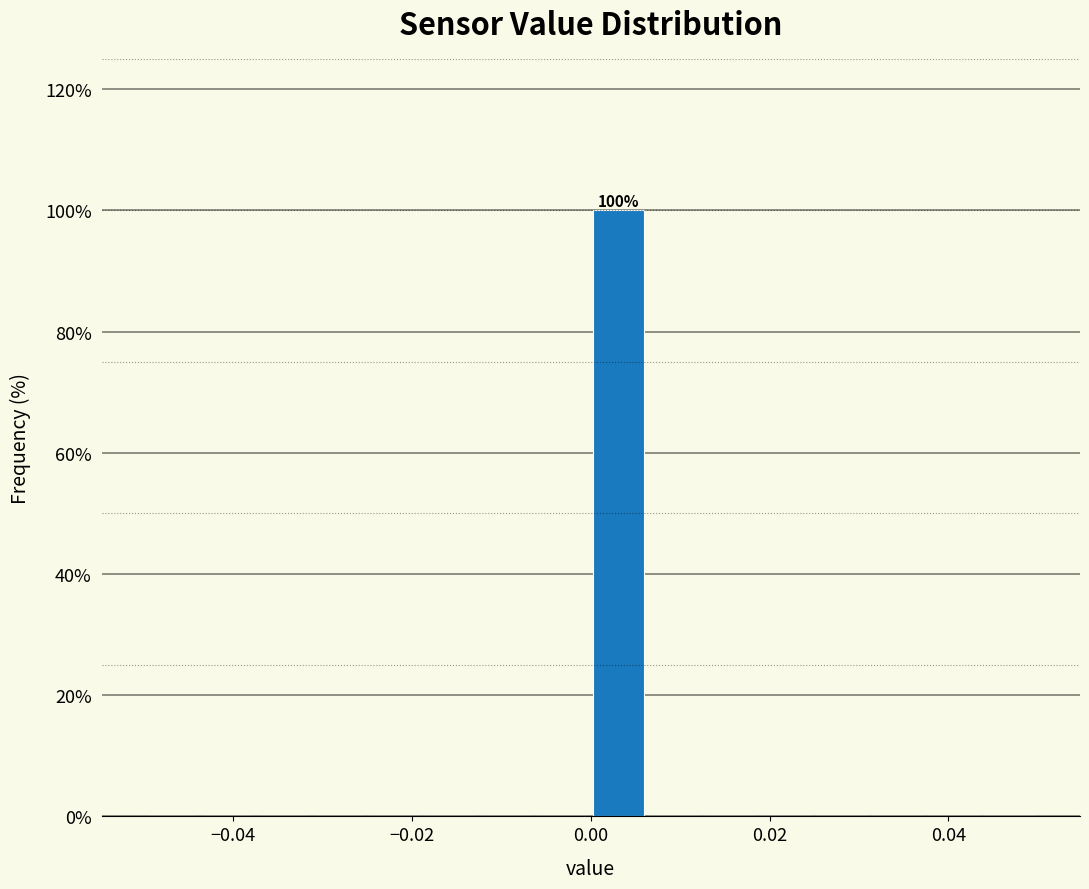

Read against the x-axis, roughly where is the centre of the tallest bar?

0.004